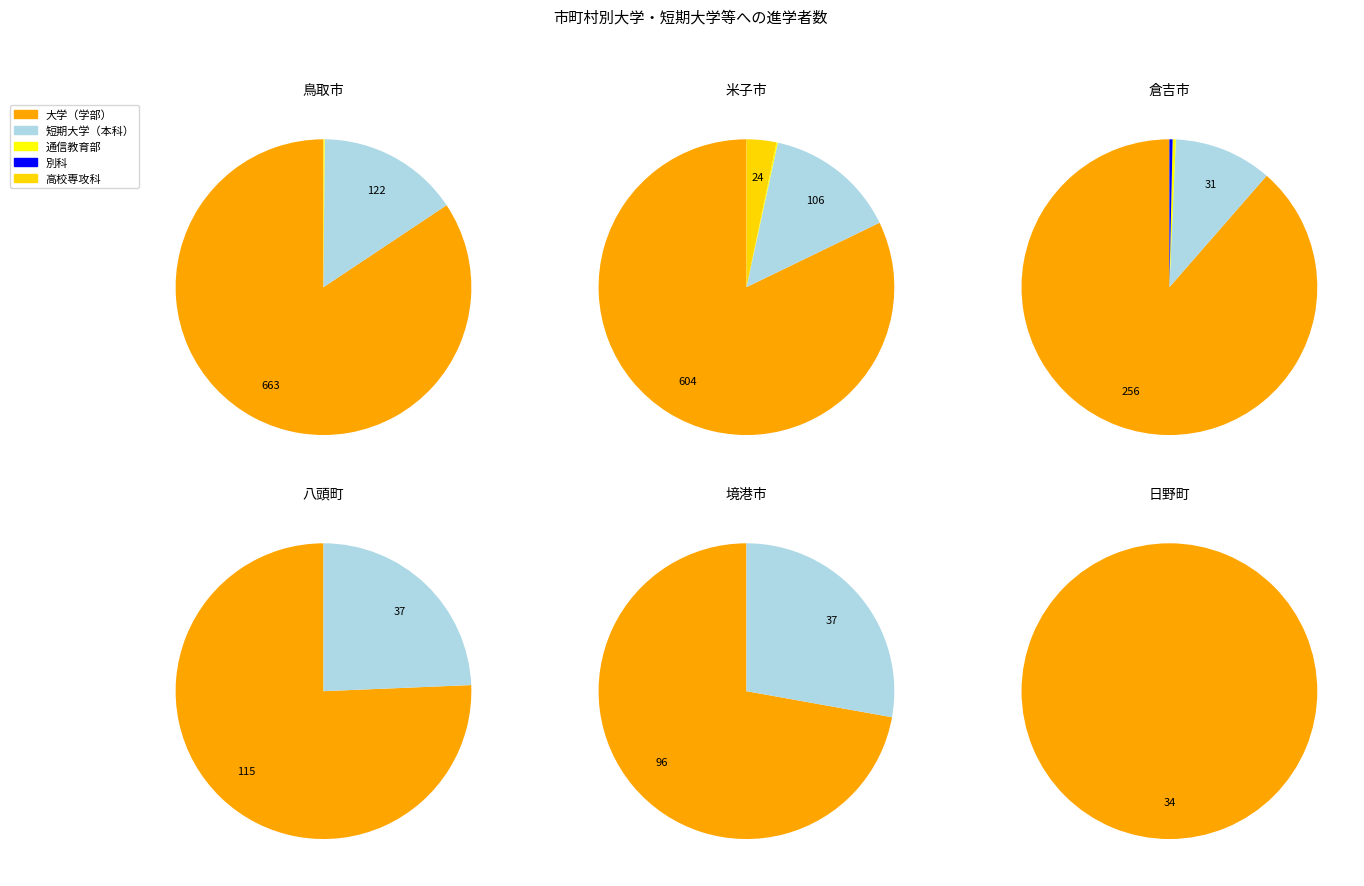

Which slice is the largest?

鳥取市